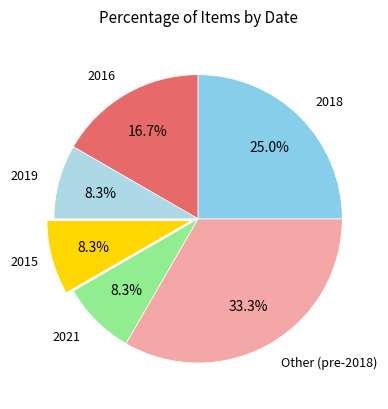

To the nearest percent, what is the average slice percentage?

17%